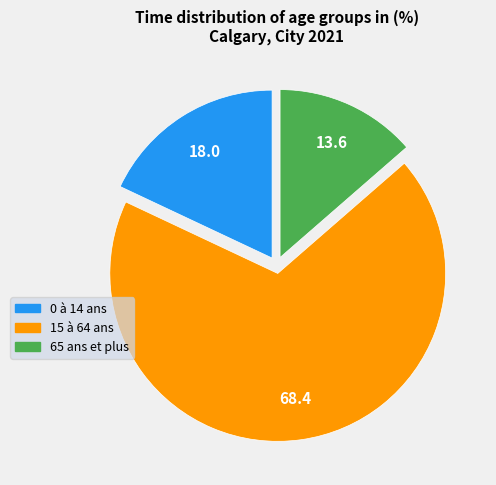

Is there any slice that represents more than half of the pie?

Yes